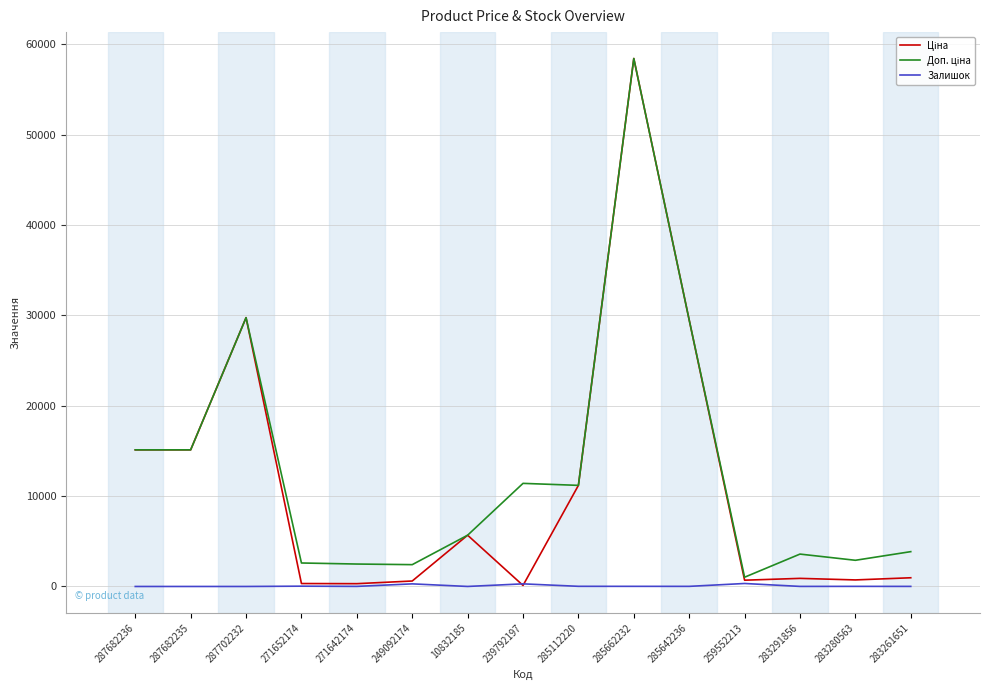

The Залишок series shows 33.0 at 271652174. True or false?

True